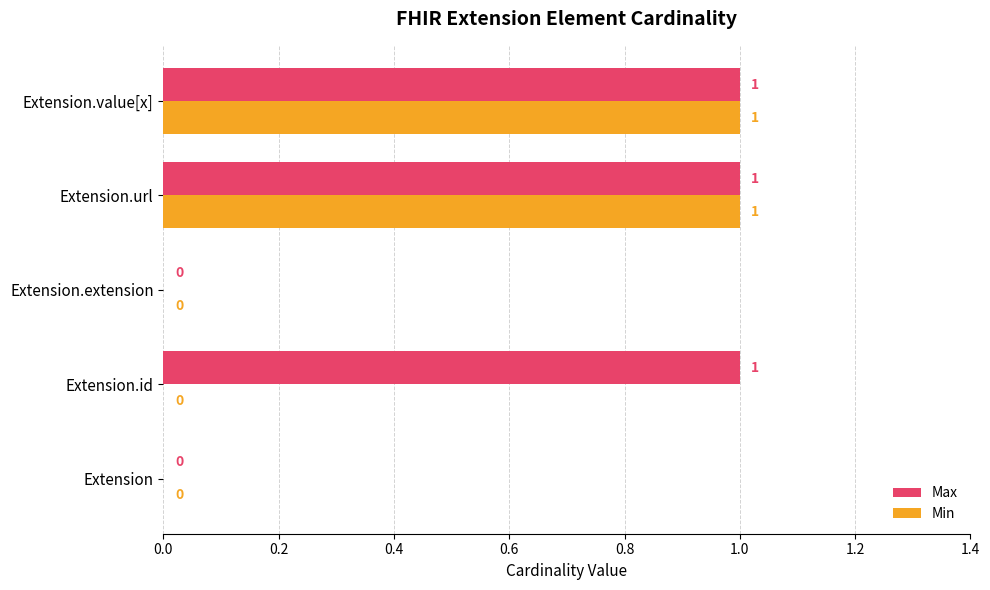

Which series has the largest total across all categories?

Max